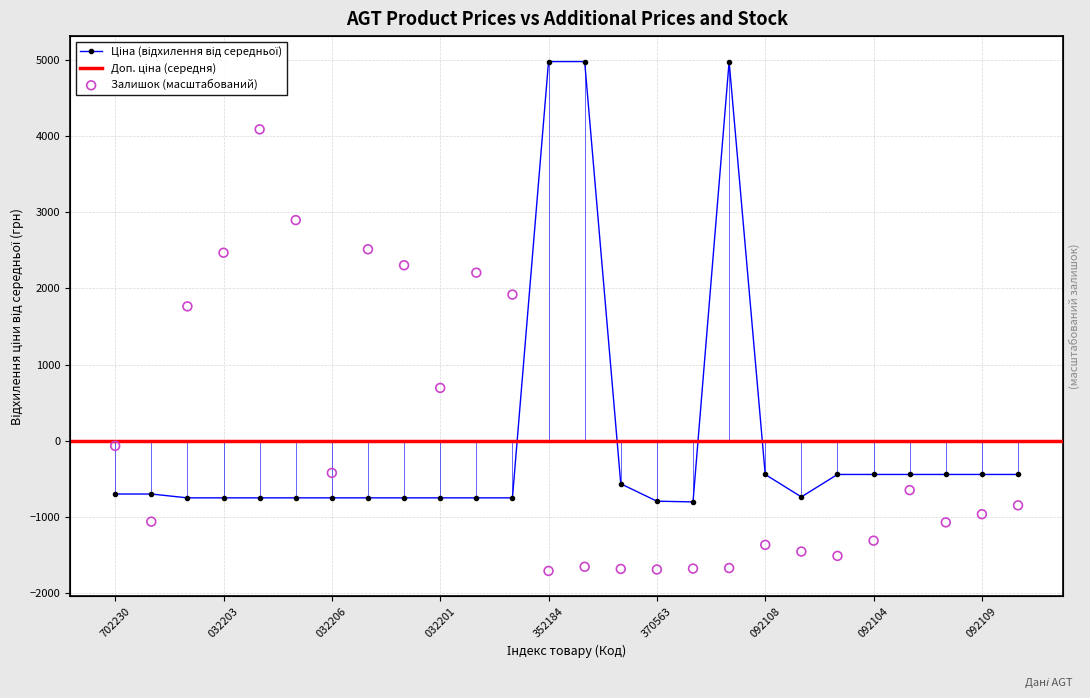

Which series has the widest spread of Y values?

Залишок